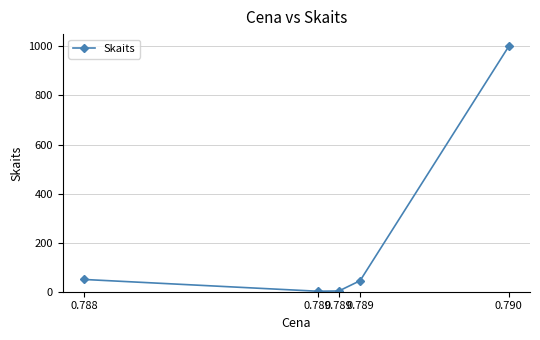

How many lines are shown in the chart?

1